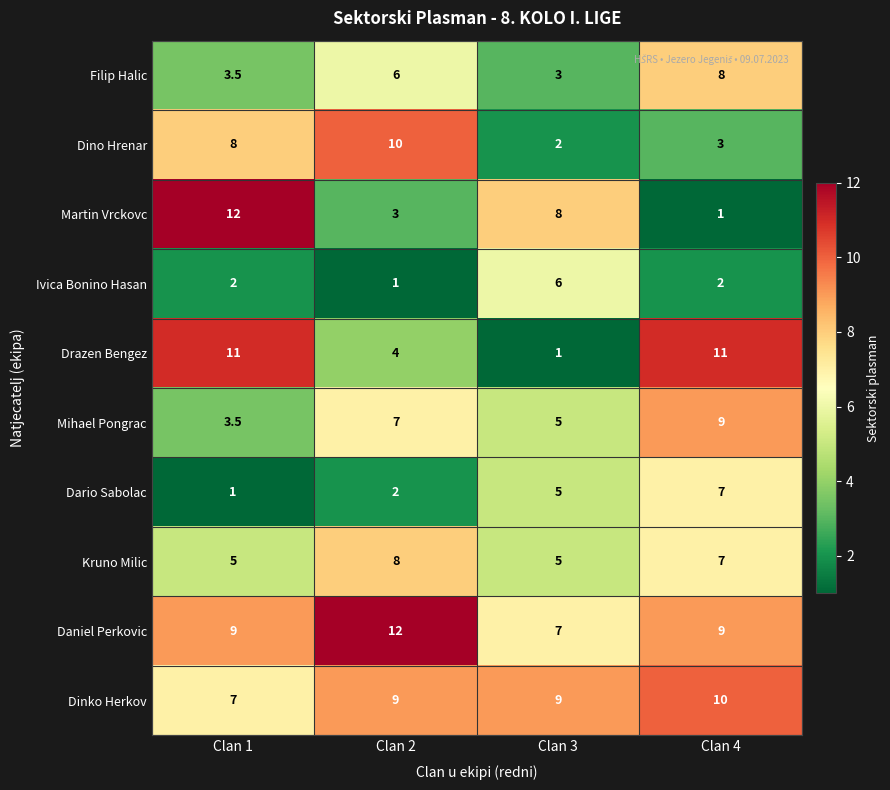

Rank the categories by Filip Halic value from highest to lowest.

Clan 4, Clan 2, Clan 1, Clan 3